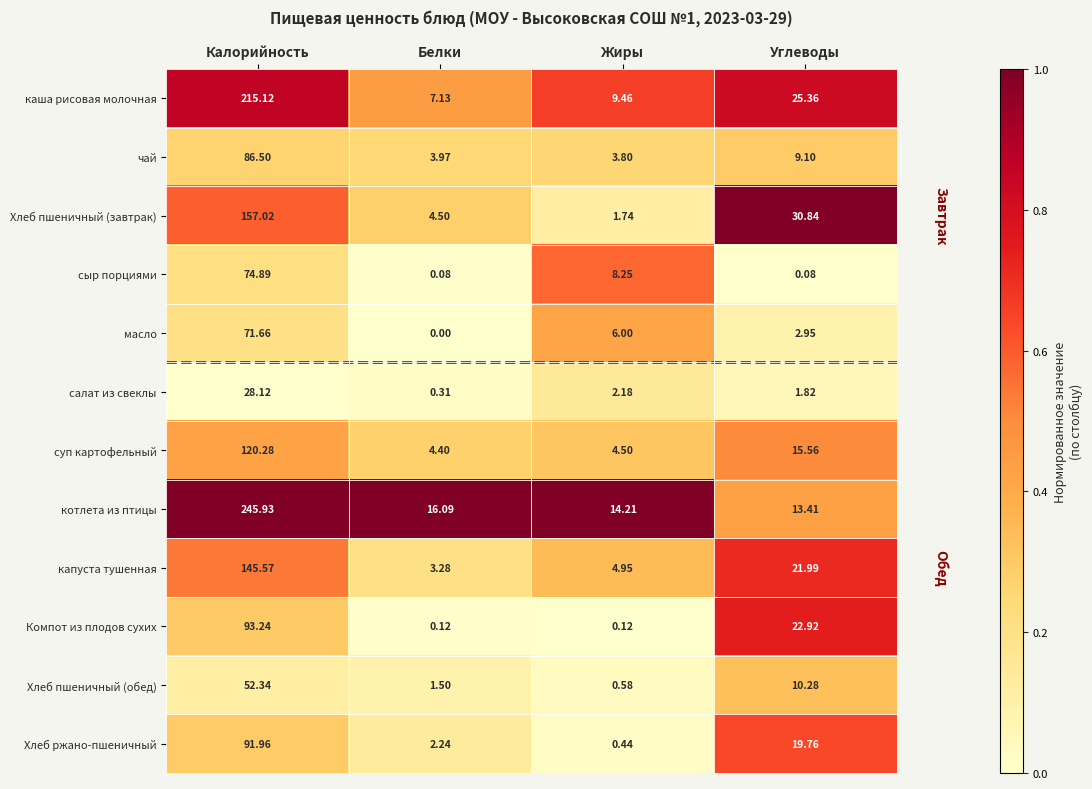

Which series has the widest spread of values?

котлета из птицы